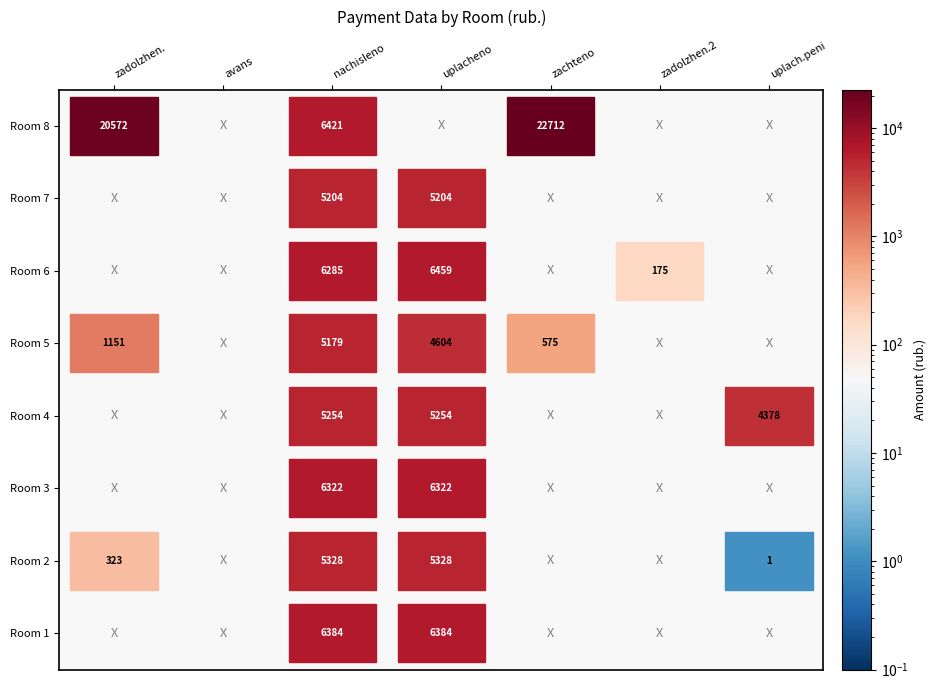

Is it true that 4 equals 5253.7 at 2?

True